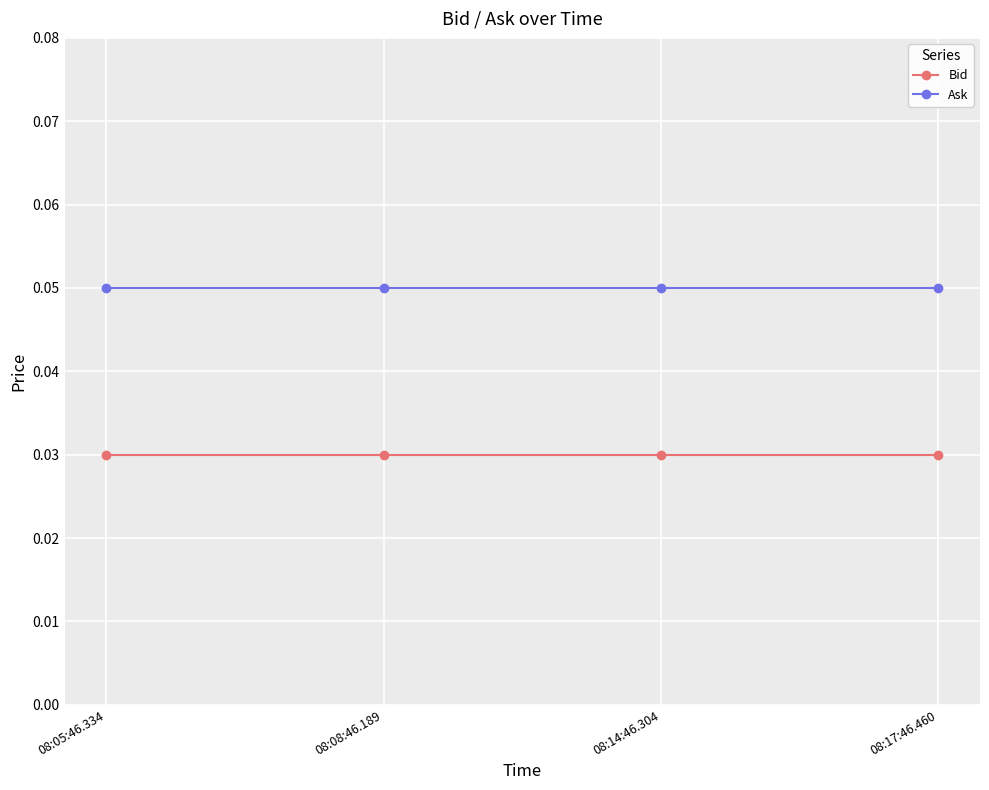

What is the label of the 3rd point from the left?

08:14:46.304